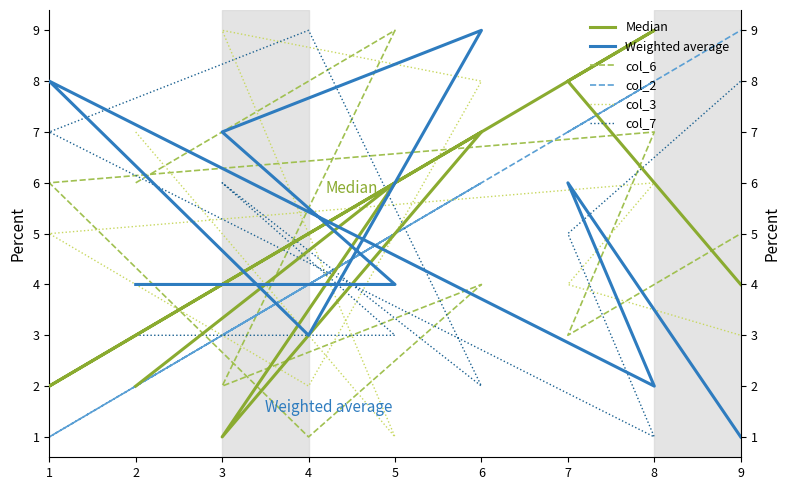

Count the col_3 values in the range 3 to 7.

5